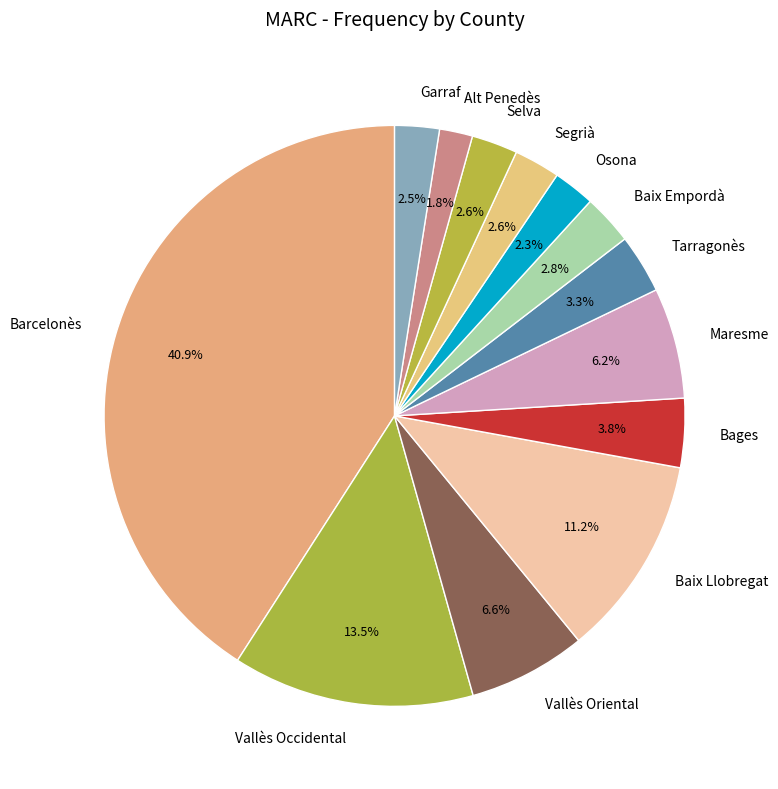

To the nearest percent, what is the difference between the largest and smallest slice percentages?

39%